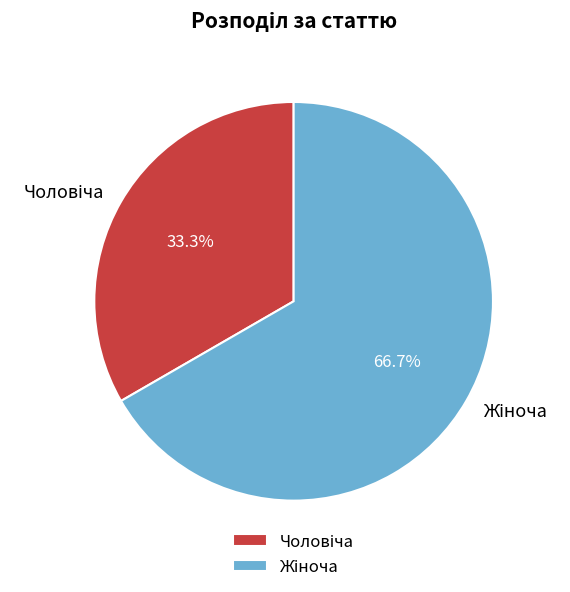

How many segments does this pie chart have?

2